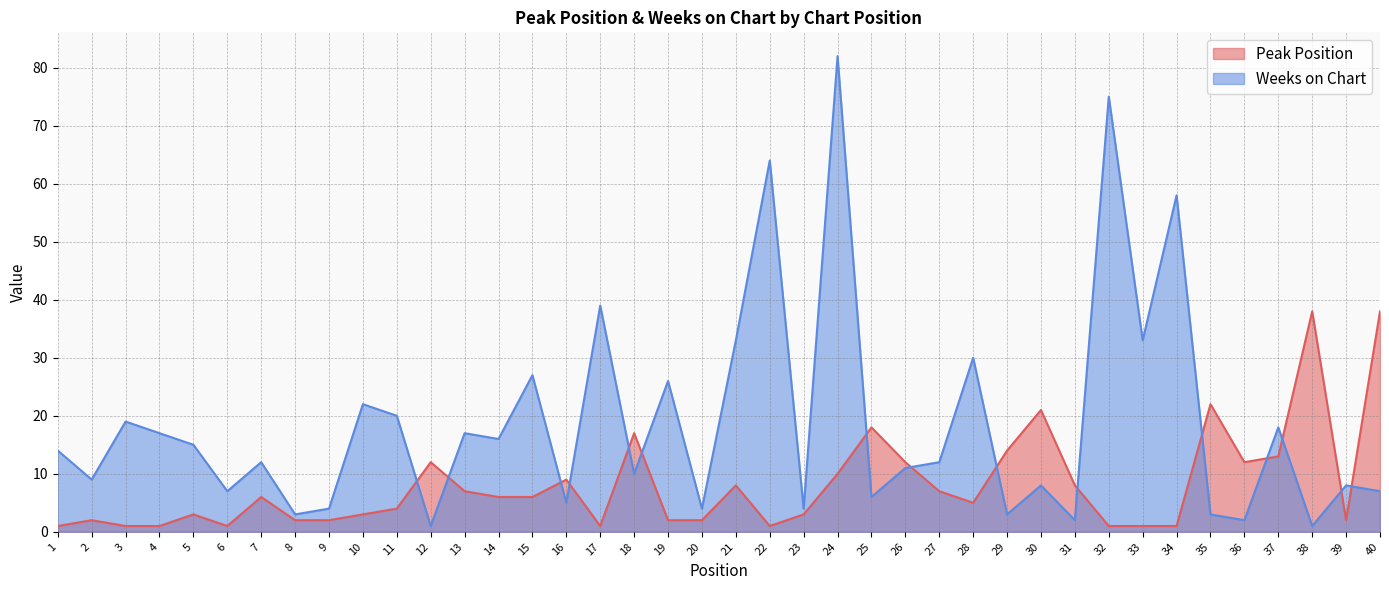

What is the difference between the highest and lowest values at 15?

21